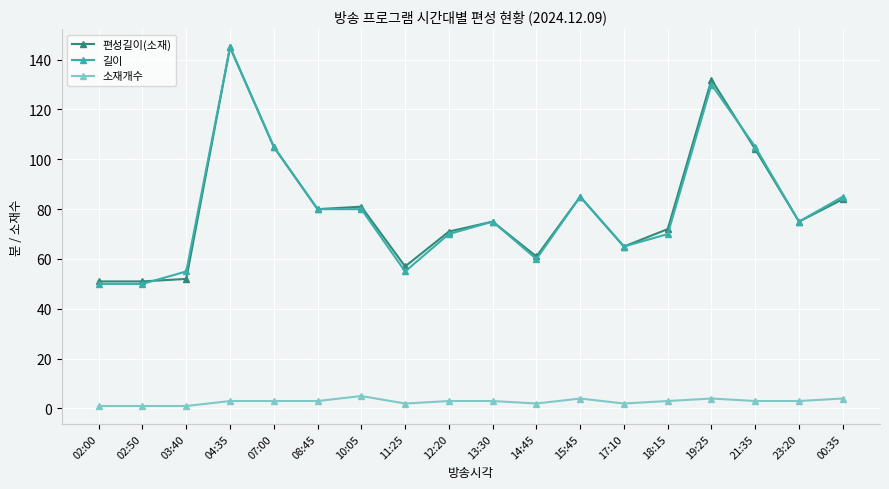

How many lines are shown in the chart?

3